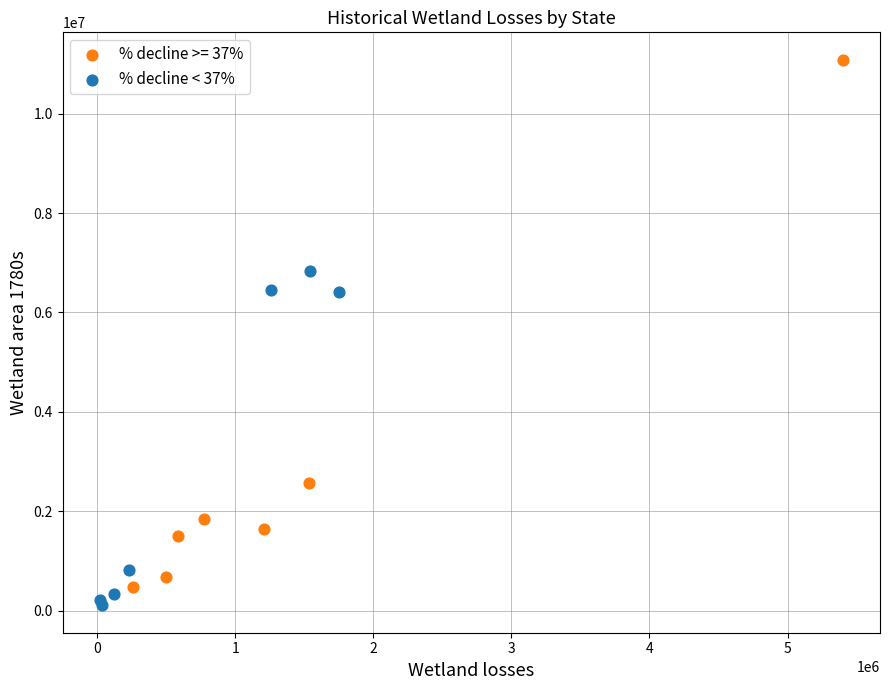

Which series contains the highest Y value?

% decline >= 37%